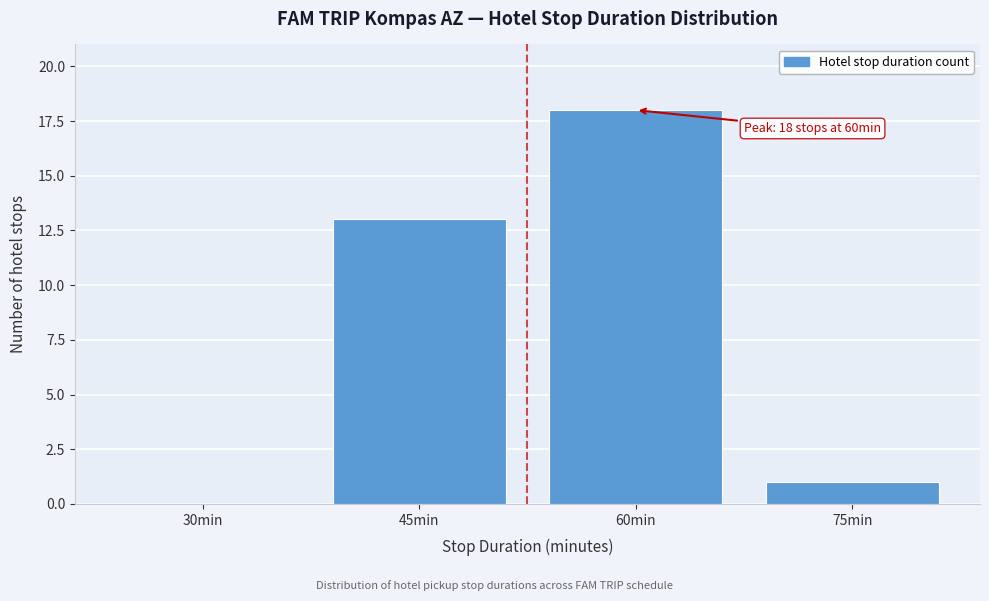

Reading left to right, extract all data points from this chart.

30min=0	45min=13	60min=18	75min=1